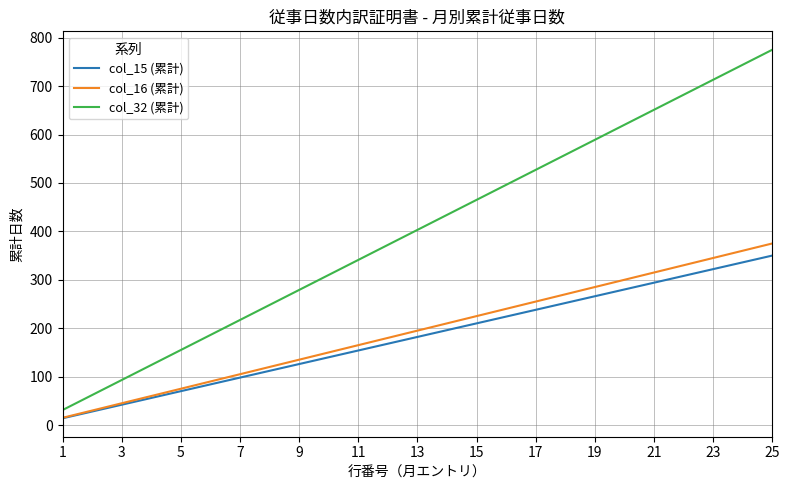

Reading left to right, list all the values displayed in this chart.

col_15 (累計): 14	28	42	56	70	84	98	112	126	140	154	168	182	196	210	224	238	252	266	280	294	308	322	336	350
col_16 (累計): 15	30	45	60	75	90	105	120	135	150	165	180	195	210	225	240	255	270	285	300	315	330	345	360	375
col_32 (累計): 31	62	93	124	155	186	217	248	279	310	341	372	403	434	465	496	527	558	589	620	651	682	713	744	775